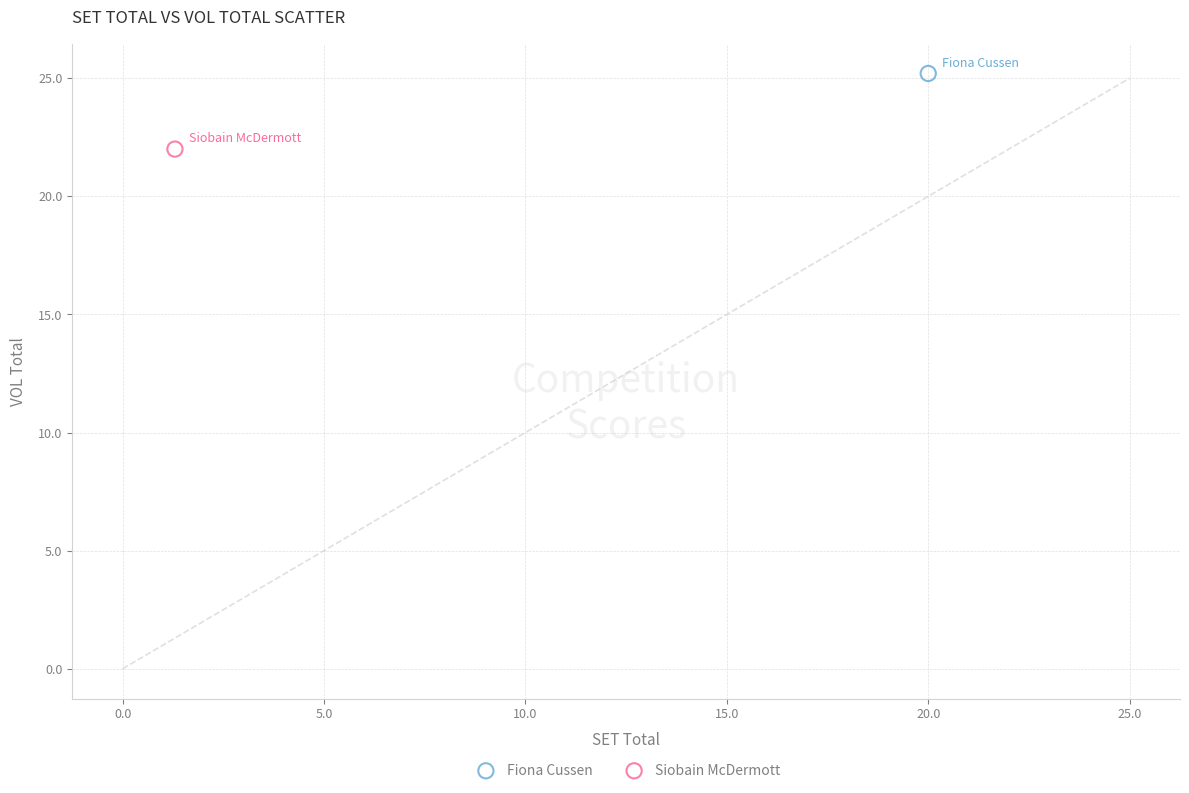

Which series contains the highest Y value?

Fiona Cussen